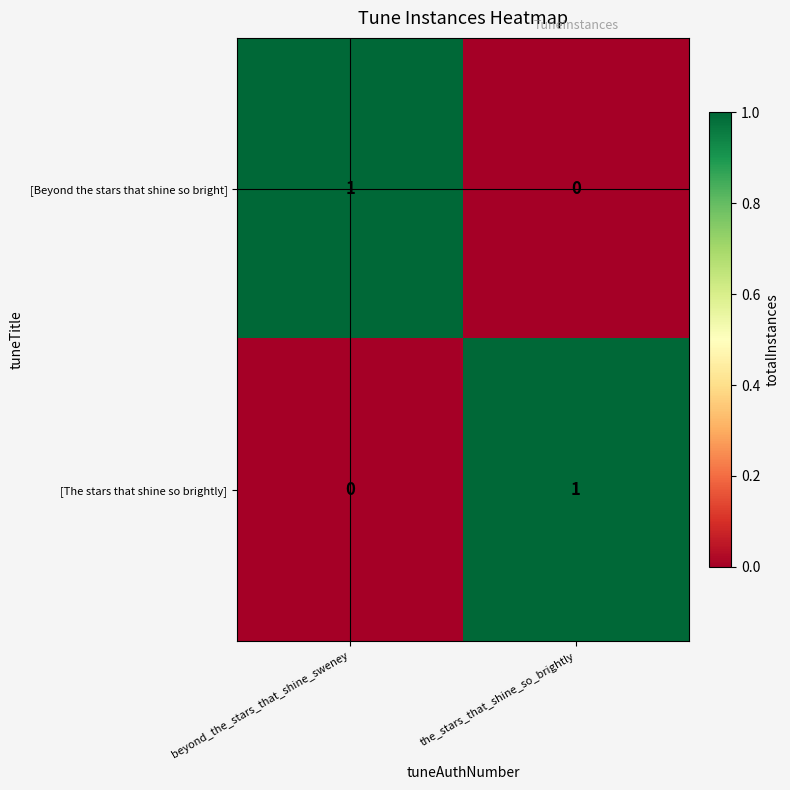

Where is [The stars that shine so brightly] nearest to the value 0?

beyond_the_stars_that_shine_sweney